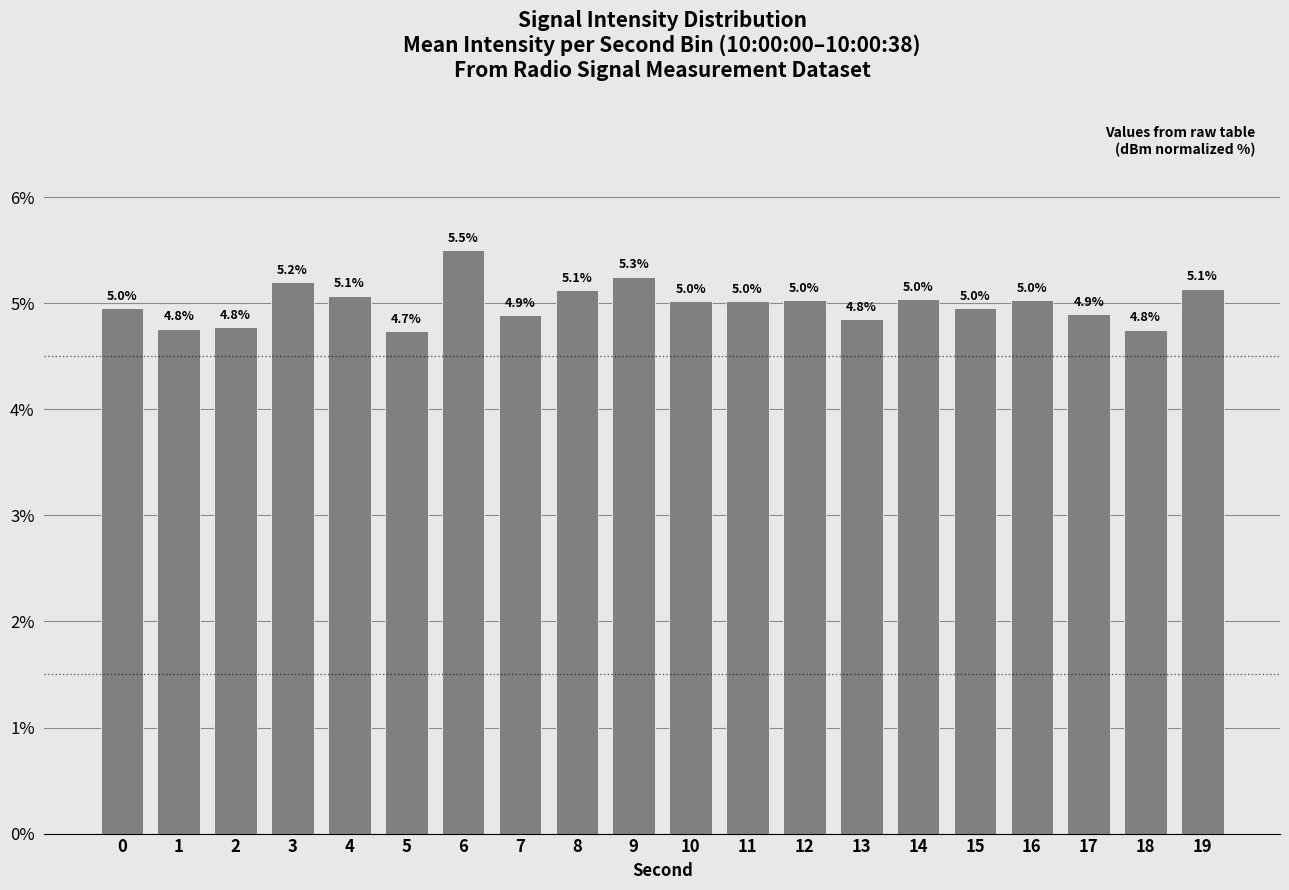

The value at 1 is 6.9. True or false?

False